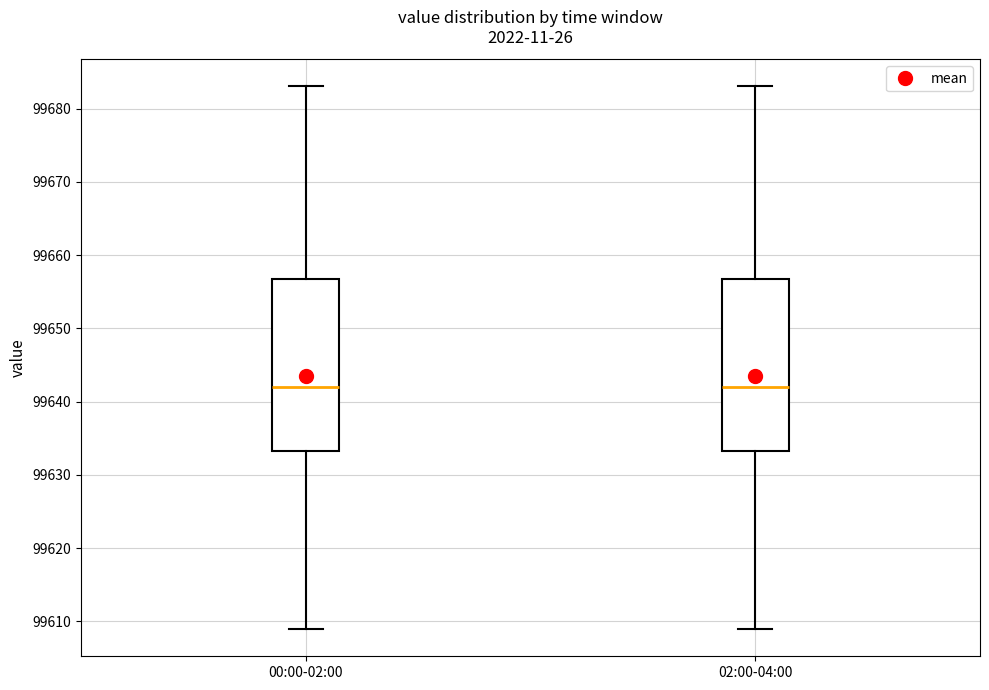

Reading left to right, transcribe this box plot: for each box, give where its median line is, the range the box spans, and where its two whiskers end, as read against the y-axis. The values are not printed on the chart, so give them approximately, as read against the axis.

00:00-02:00: median 99642, box 99633 to 99657, whiskers 99609 to 99683
02:00-04:00: median 99642, box 99633 to 99657, whiskers 99609 to 99683